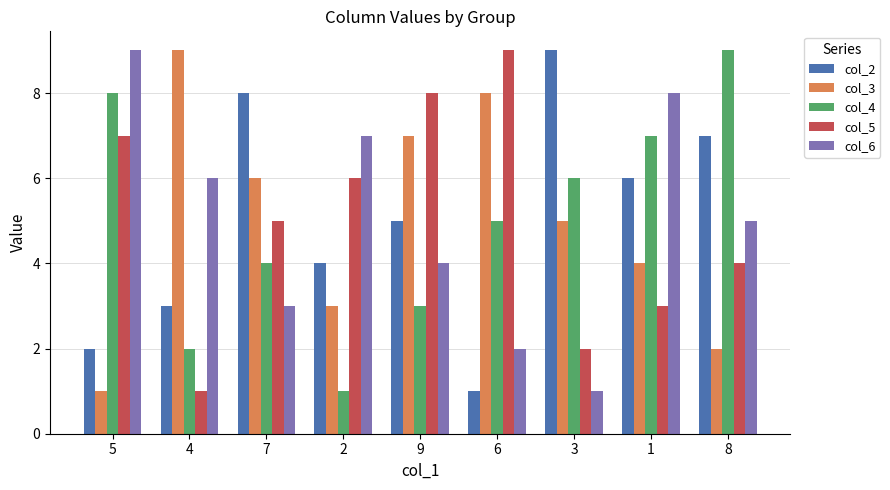

What is the label of the 2nd bar from the right?

1